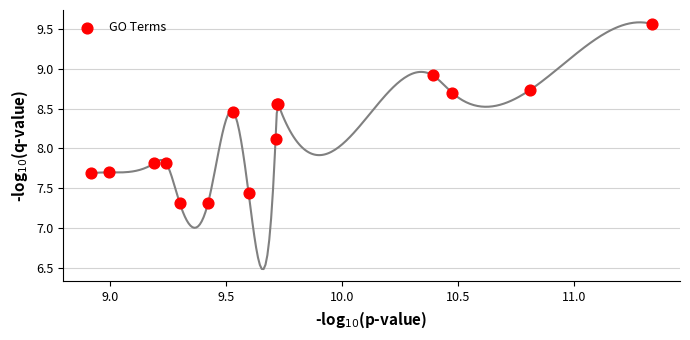

What Y value in the scatter plot is closest to 8?

8.1